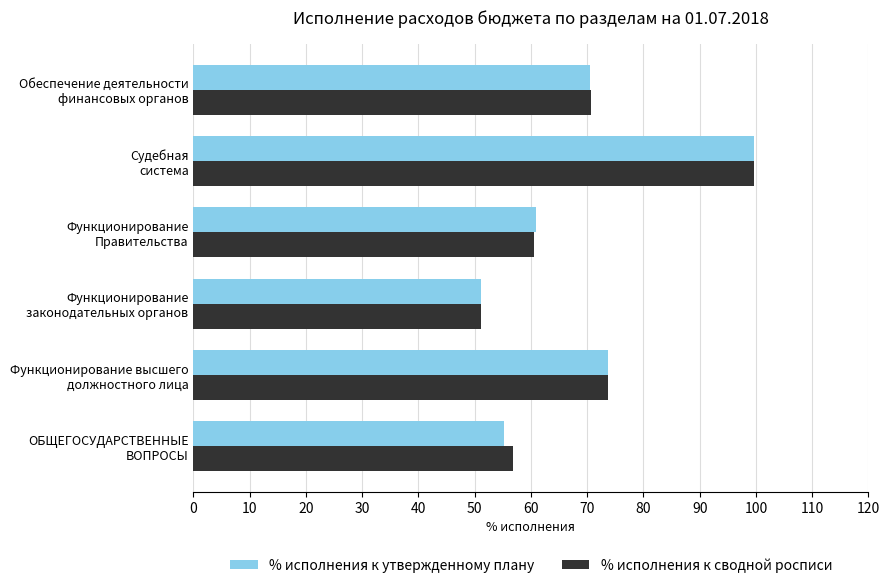

What is the maximum value shown in the chart?

99.7